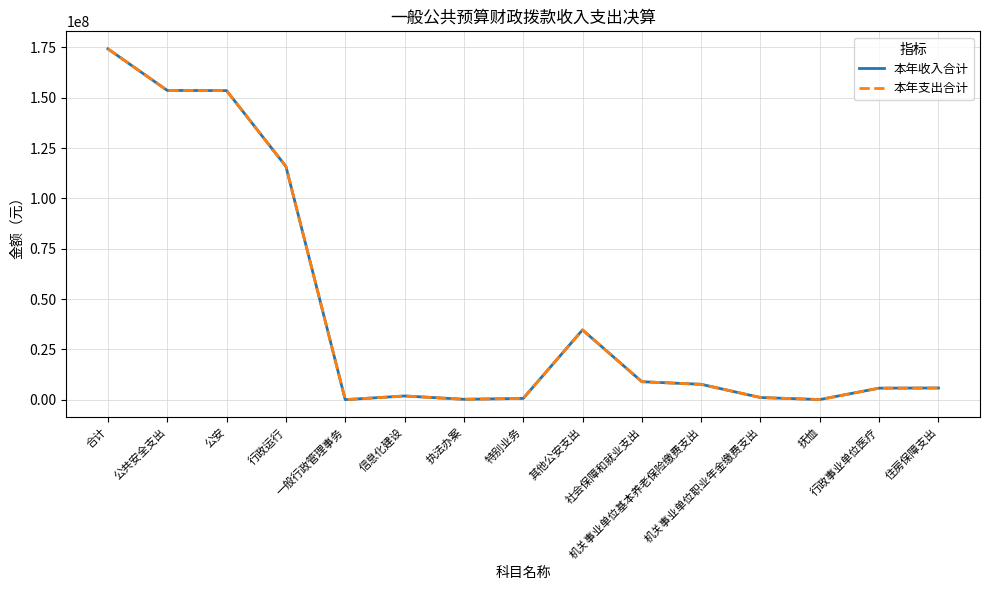

The value of 本年收入合计 at 机关事业单位职业年金缴费支出 is 1129377.8. True or false?

True